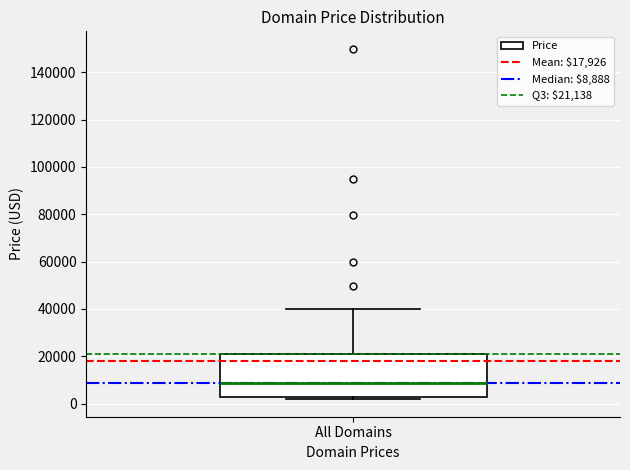

Where does the median line of the box for All Domains sit on the y-axis? The values are not printed on the chart, so give them approximately, as read against the axis.

8000